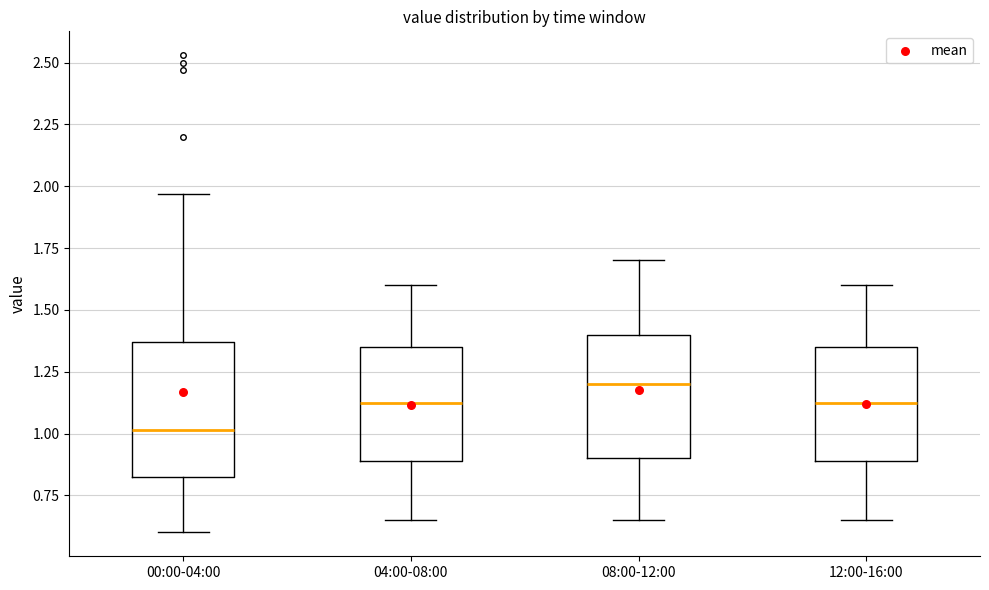

Reading left to right, transcribe this box plot: for each box, give where its median line is, the range the box spans, and where its two whiskers end, as read against the y-axis. The values are not printed on the chart, so give them approximately, as read against the axis.

00:00-04:00: median 1.00, box 0.80 to 1.35, whiskers 0.60 to 1.95
04:00-08:00: median 1.15, box 0.90 to 1.35, whiskers 0.65 to 1.60
08:00-12:00: median 1.20, box 0.90 to 1.40, whiskers 0.65 to 1.70
12:00-16:00: median 1.15, box 0.90 to 1.35, whiskers 0.65 to 1.60